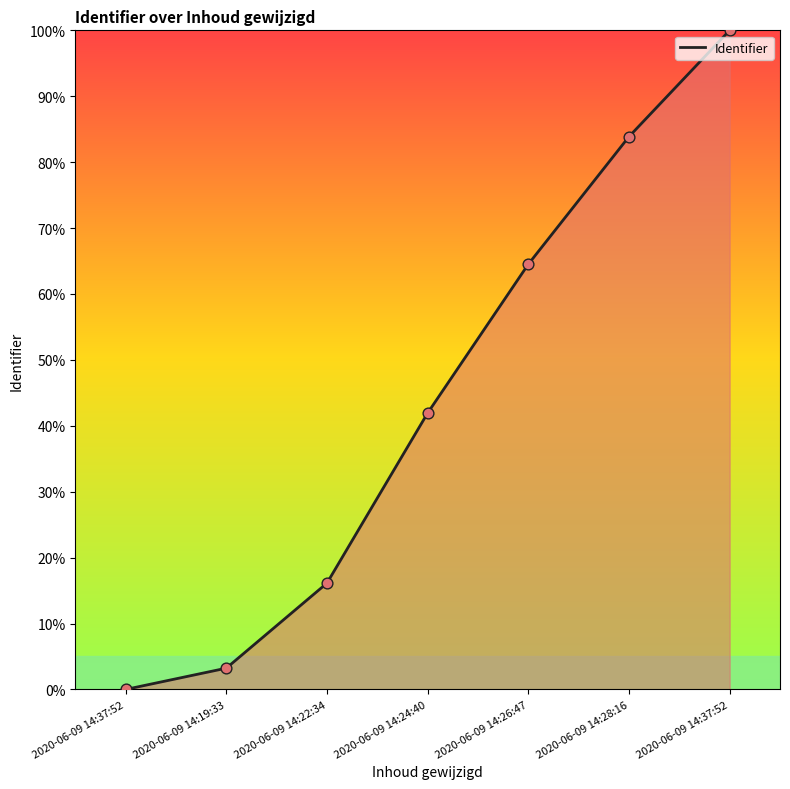

Between 2020-06-09 14:22:34 and 2020-06-09 14:19:33, which is larger?

2020-06-09 14:22:34